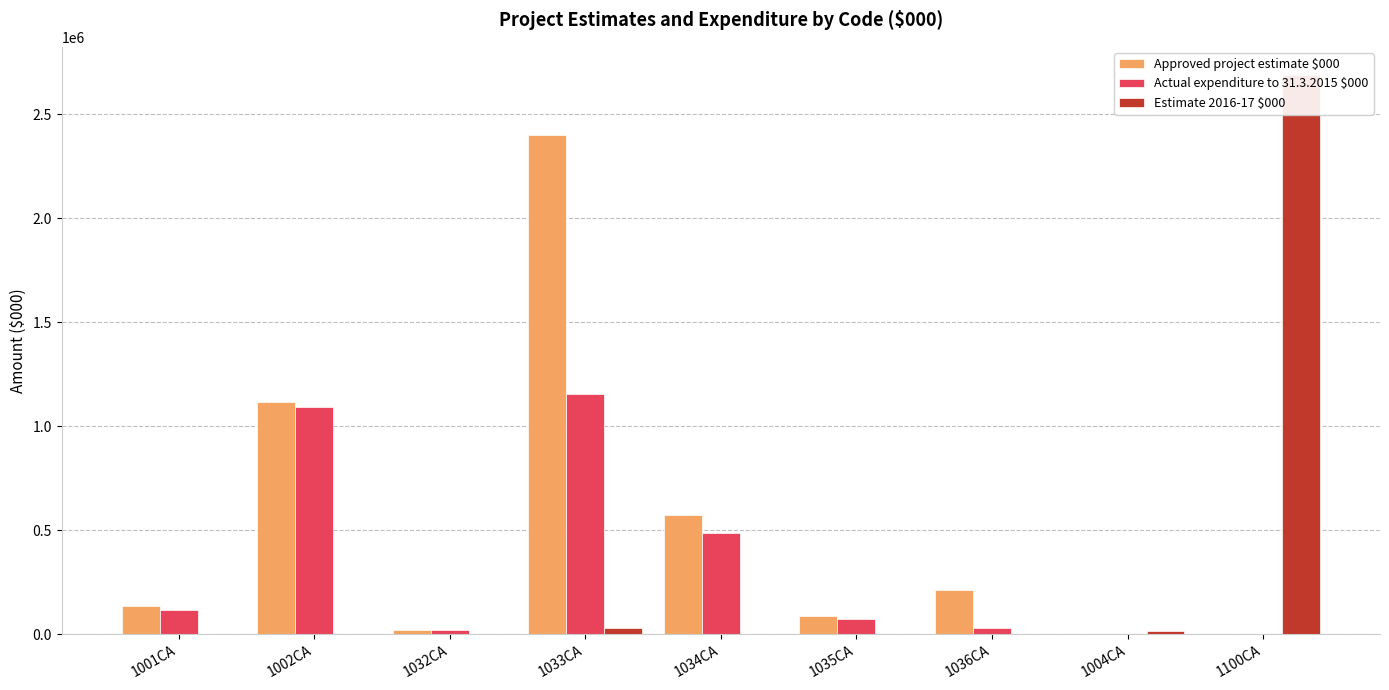

Where does the Approved project estimate $000 series first go above 135000?

1002CA